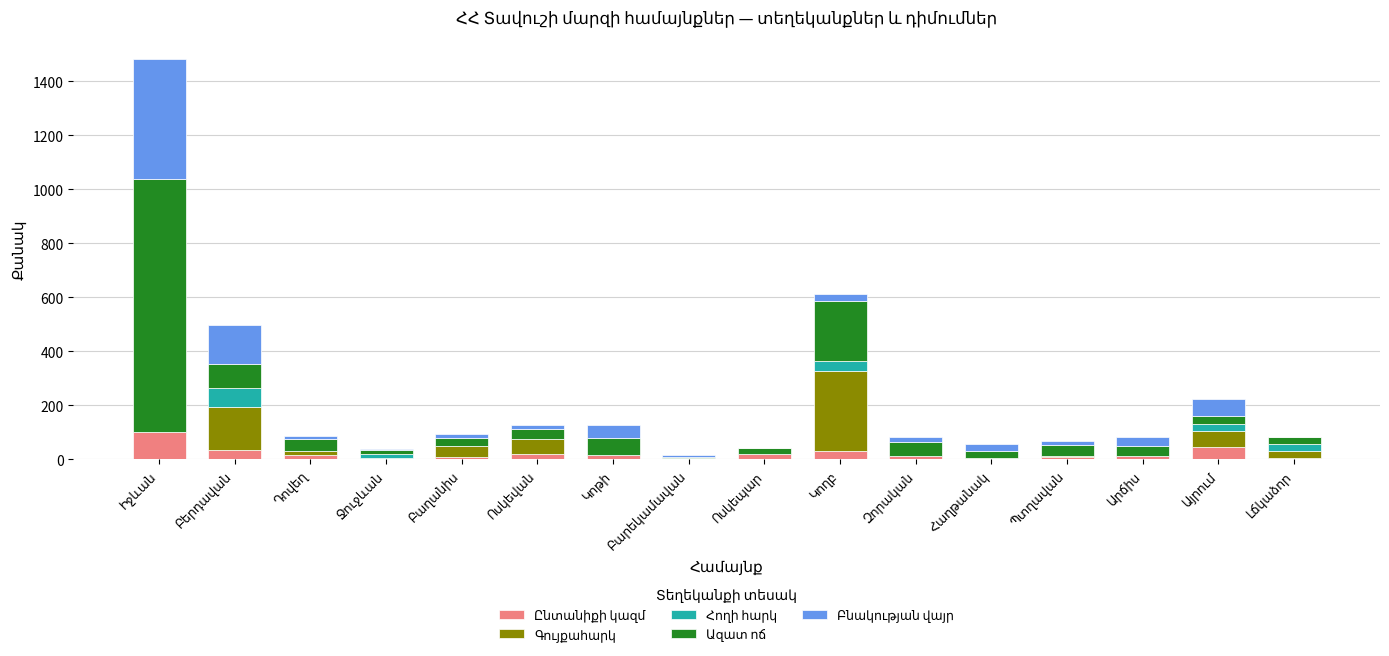

How many data points does each series have?

16